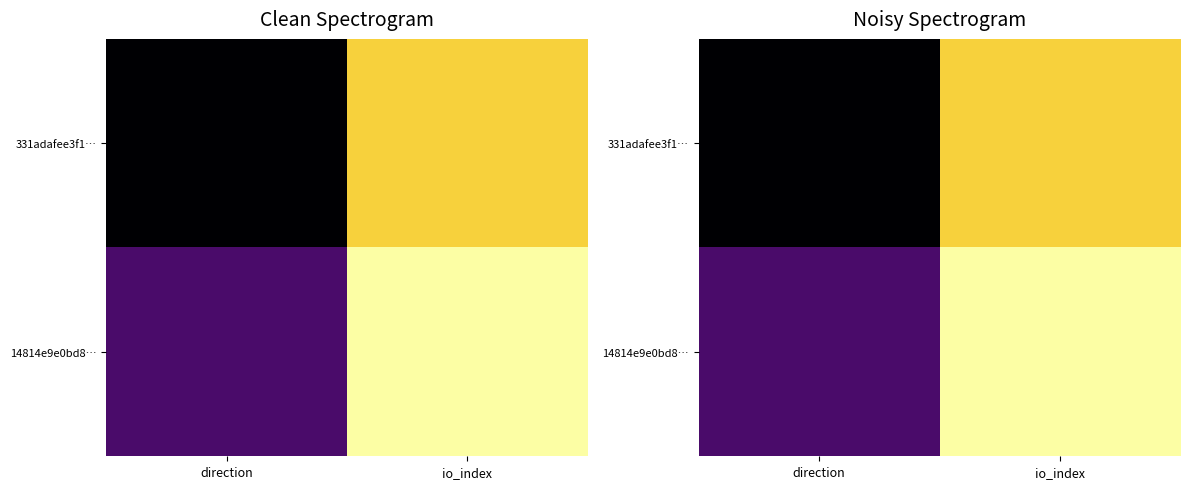

At which label is 14814e9e0bd8… closest to 0?

direction